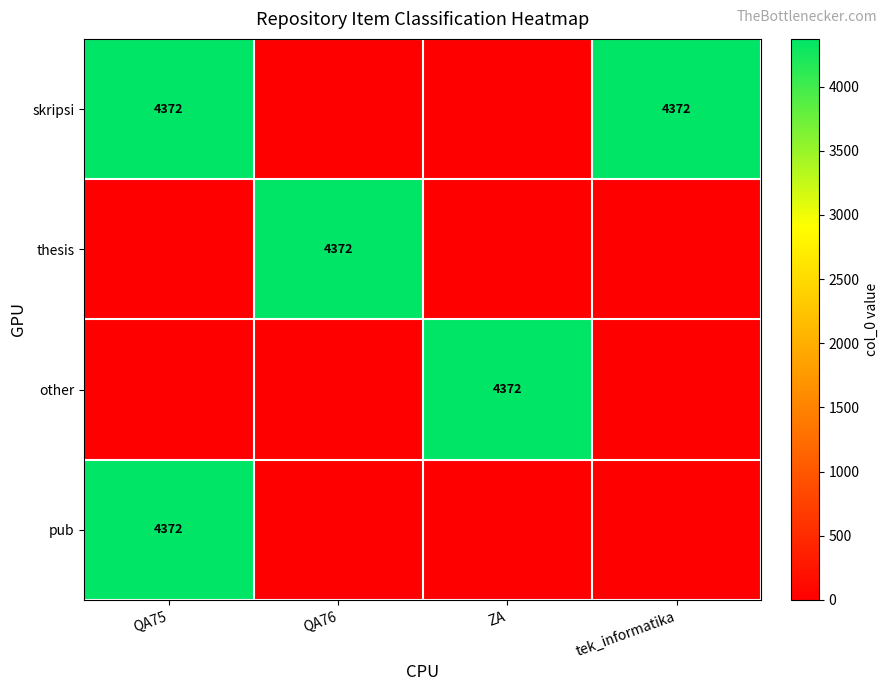

At how many categories does at least one series exceed 98?

4